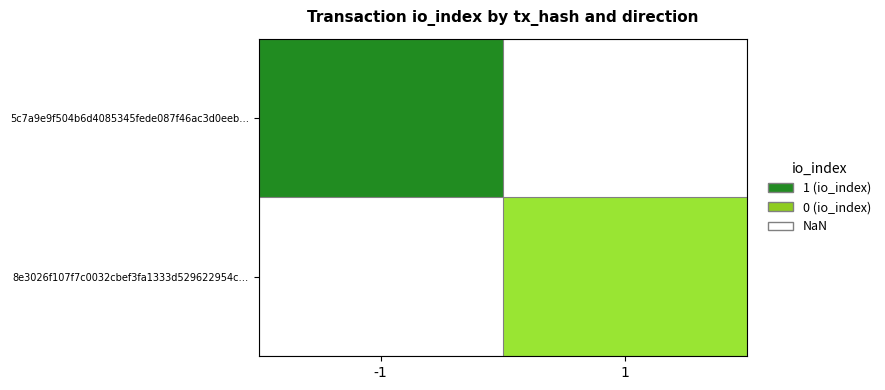

How many series are shown in this chart?

2